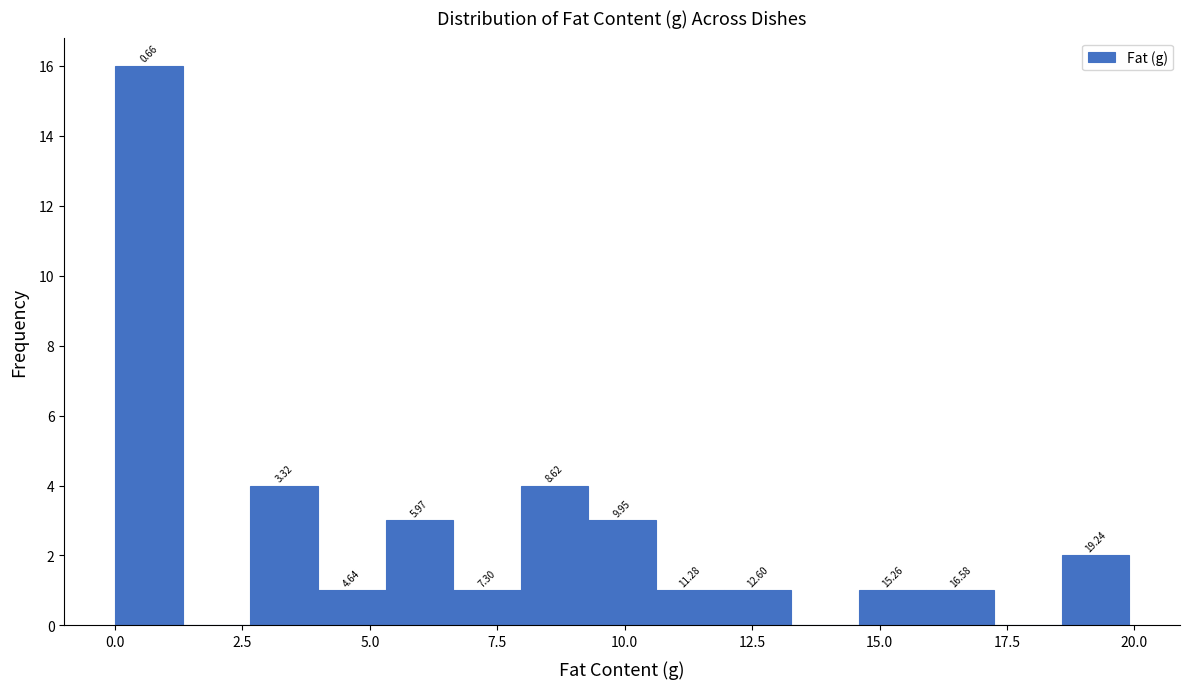

Around what value on the x-axis is the tallest bar? Give the approximate position of its centre, as read against the axis.

0.5